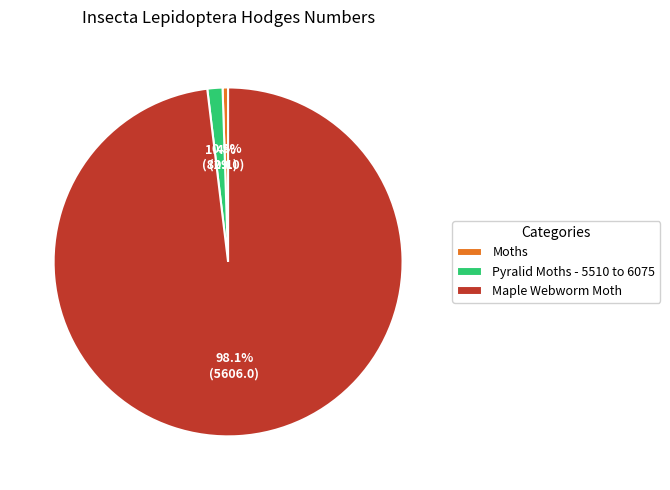

Approximately how many times larger is the value at Maple Webworm Moth compared to Moths?

193.3